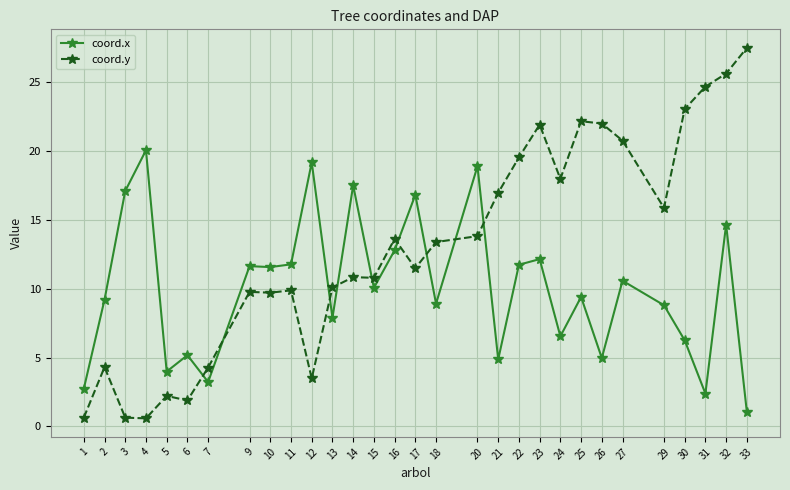

What is the value of the coord.y point at the 22nd from the left?

18.0